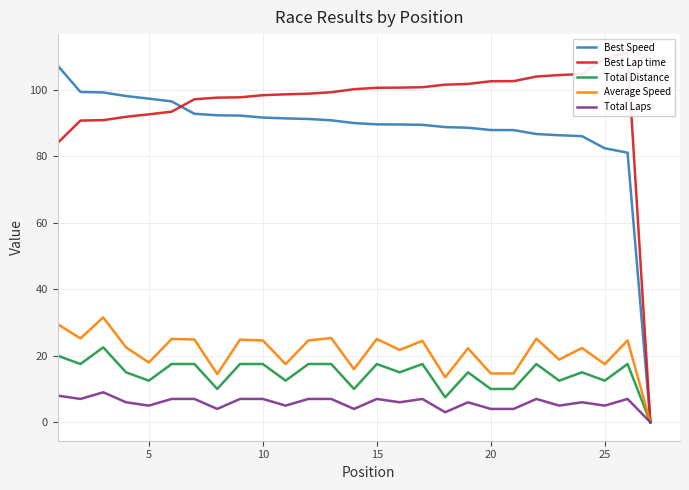

True or false: Best Lap time and Average Speed cross at least once.

False